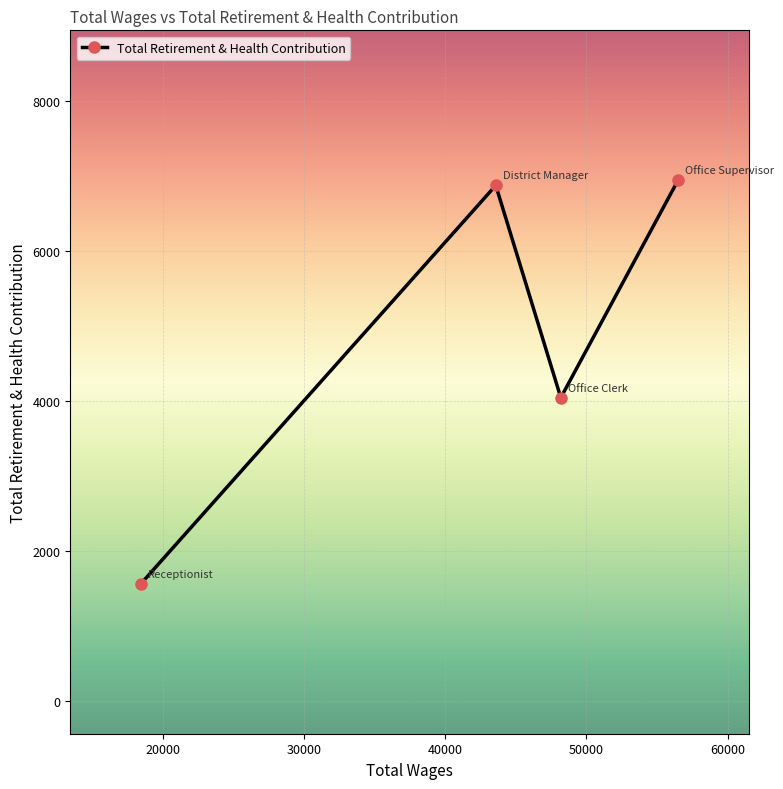

Reading left to right, extract all data points from this chart.

1560	6874	4042	6942